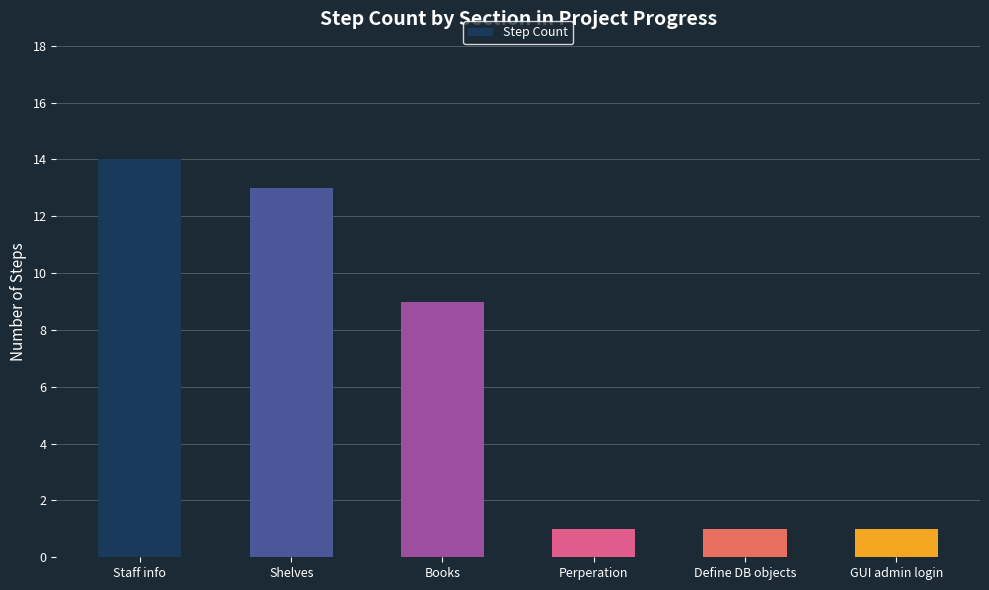

True or false: the data shows 1 at Define DB objects.

True